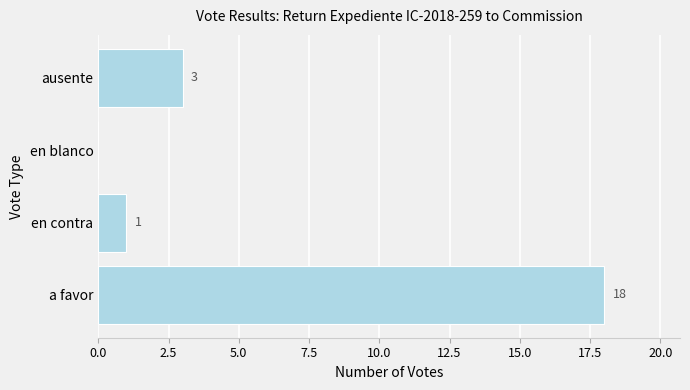

The value at en blanco is -12. True or false?

False